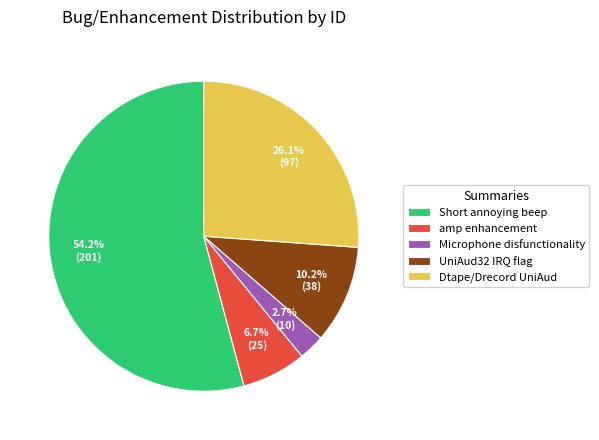

Rank the categories by value from lowest to highest.

Microphone disfunctionality, amp enhancement, UniAud32 IRQ flag, Dtape/Drecord UniAud, Short annoying beep